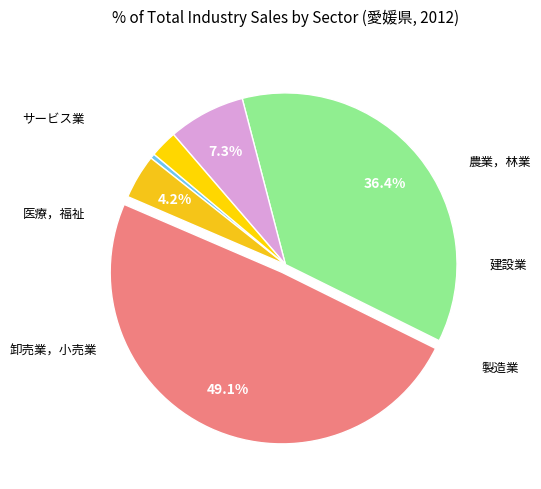

To the nearest percent, what is the difference between the largest and smallest slice percentages?

49%